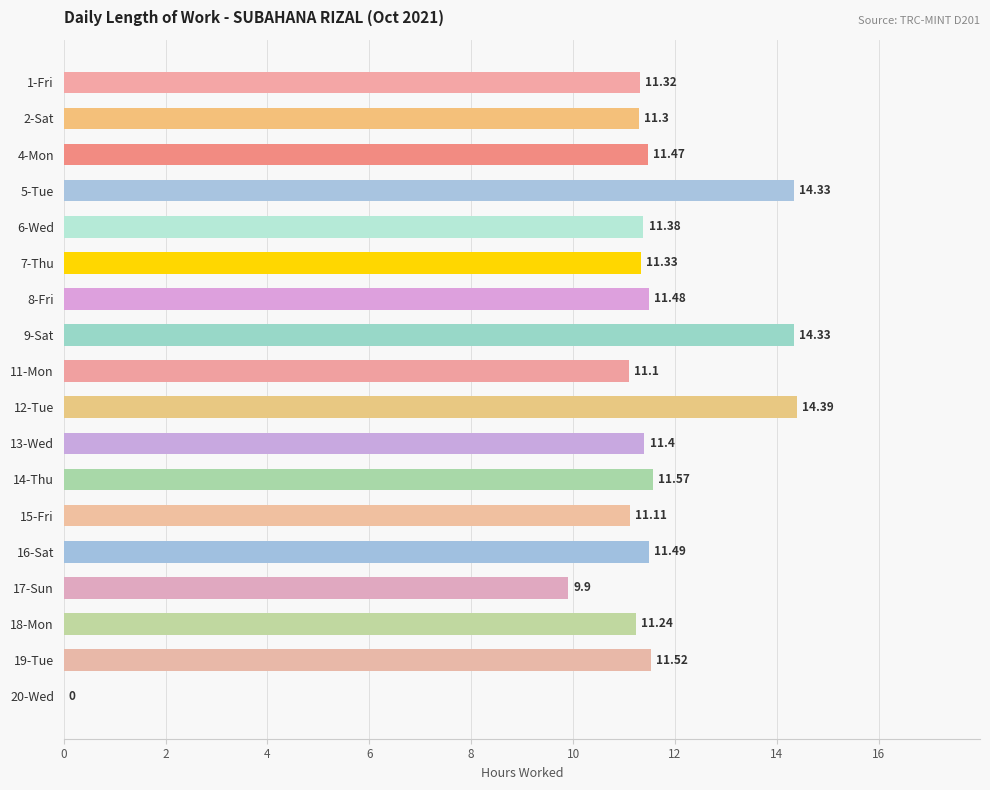

Between 12-Tue and 7-Thu, which is larger?

12-Tue